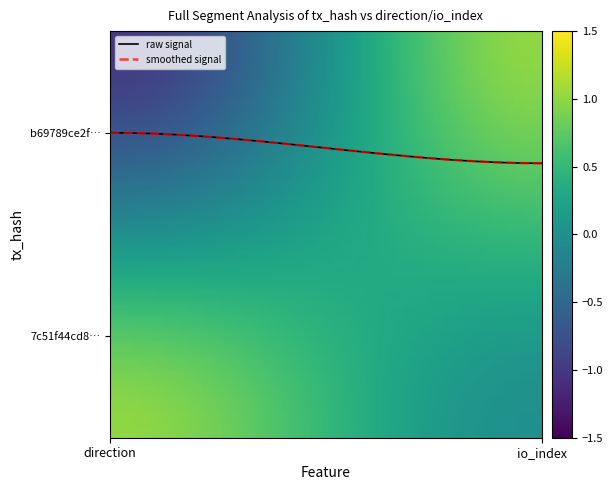

Does the chart display data point markers on the line(s)?

No